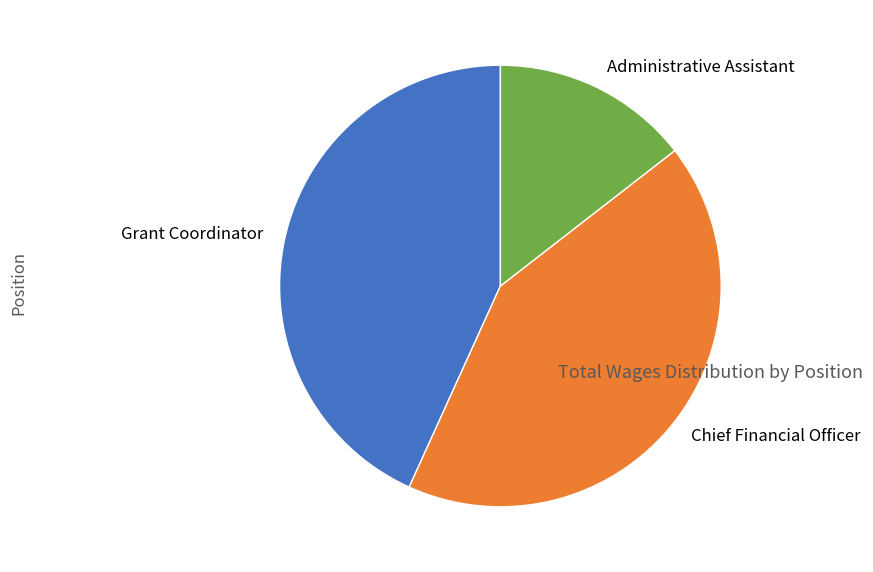

True or false: Grant Coordinator accounts for 31% of the total.

False